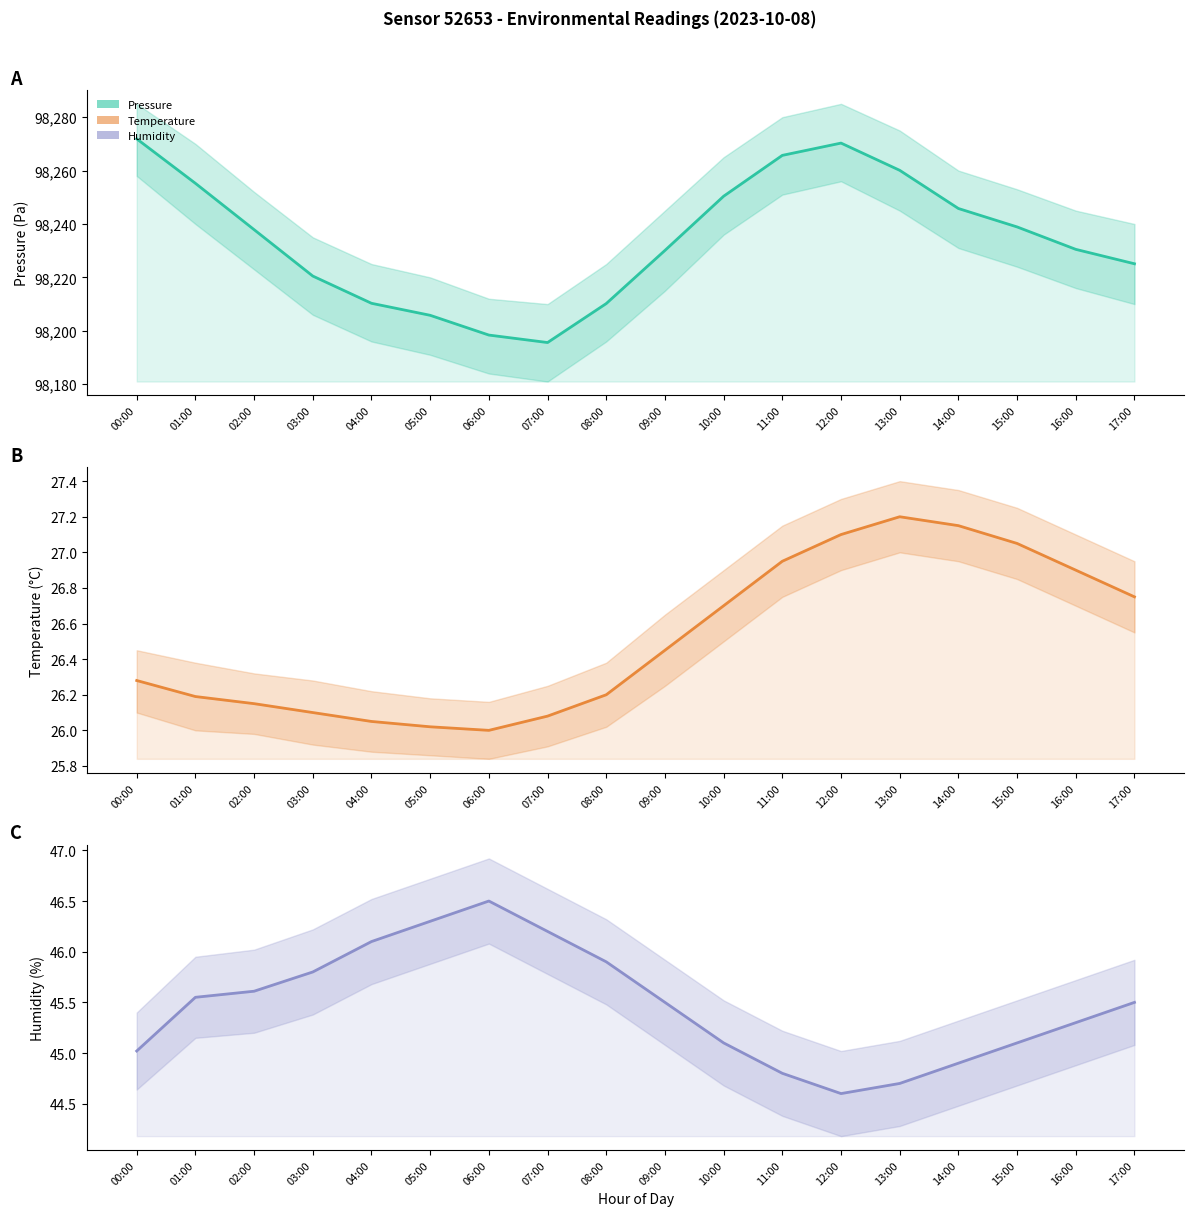

What are all the series names shown in the legend?

pressure, temperature, humidity